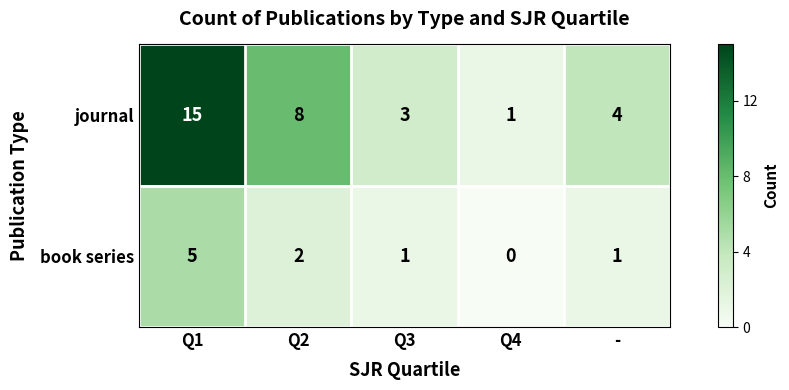

At which label is journal closest to 8?

Q2